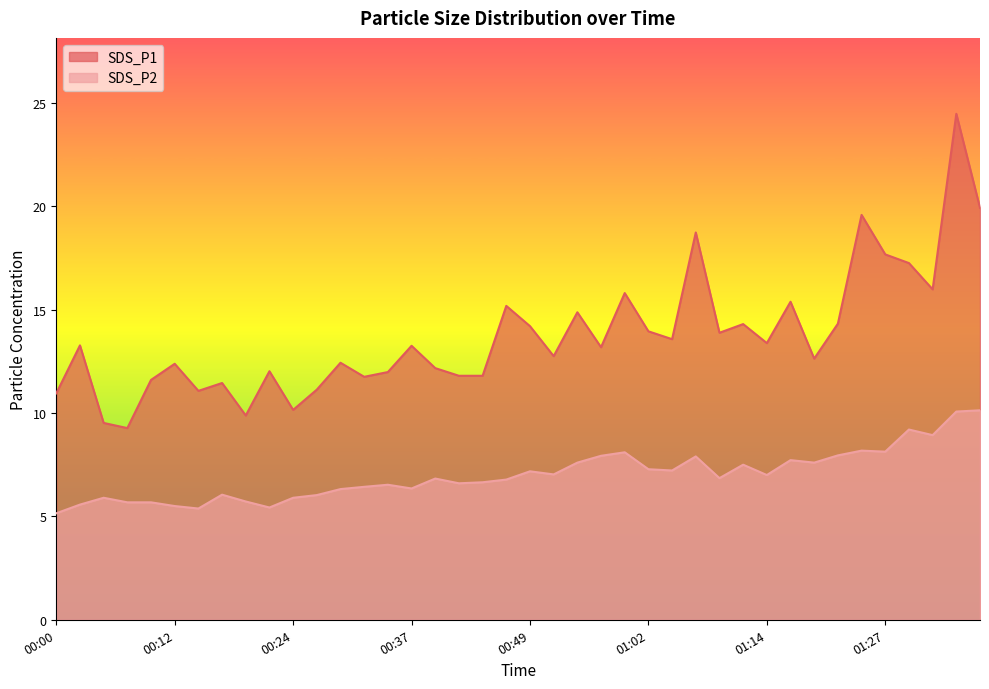

True or false: SDS_P1 has more than 1 points higher than both neighbors.

True